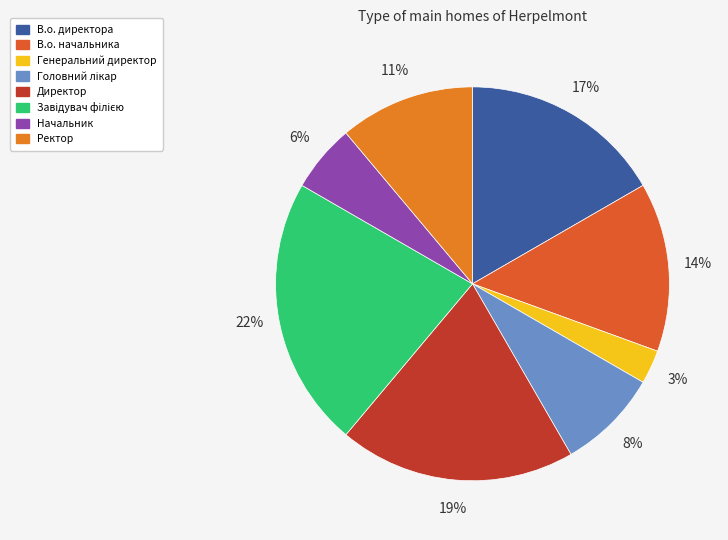

To the nearest percent, what is the average slice percentage?

12%